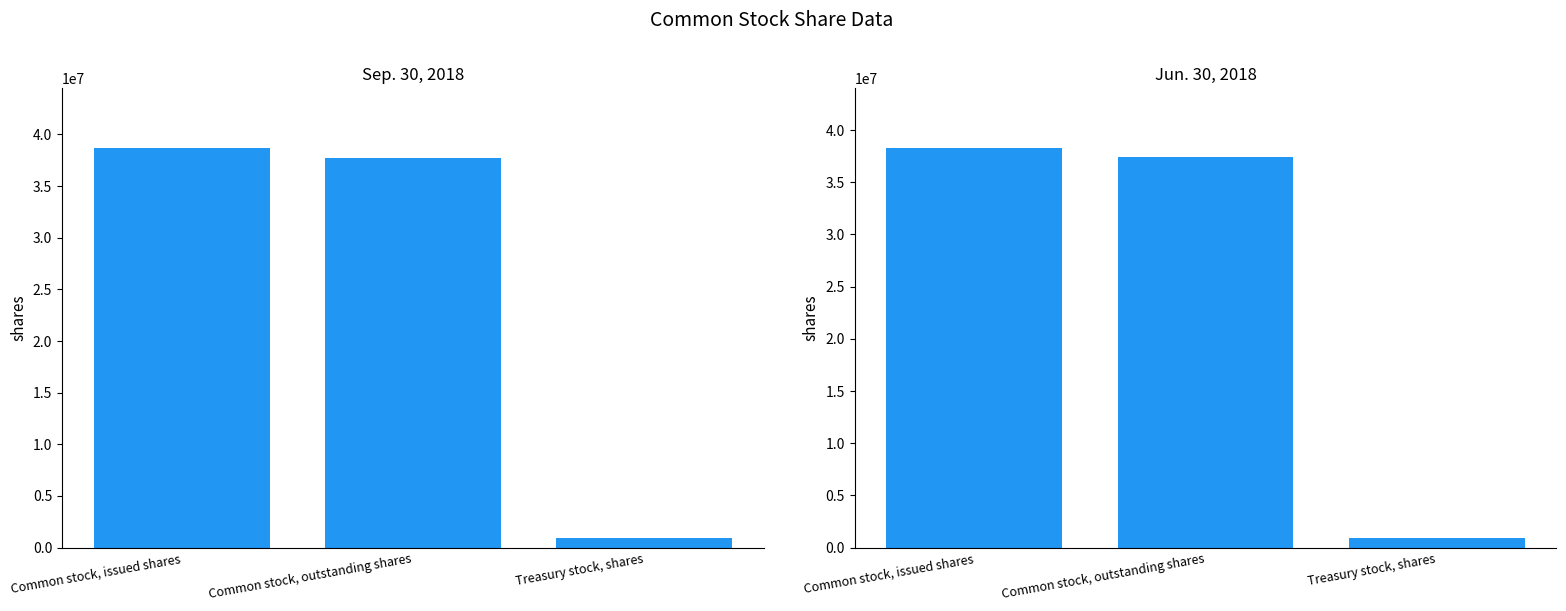

List the series in order of their peak value, highest first.

Sep. 30, 2018, Jun. 30, 2018